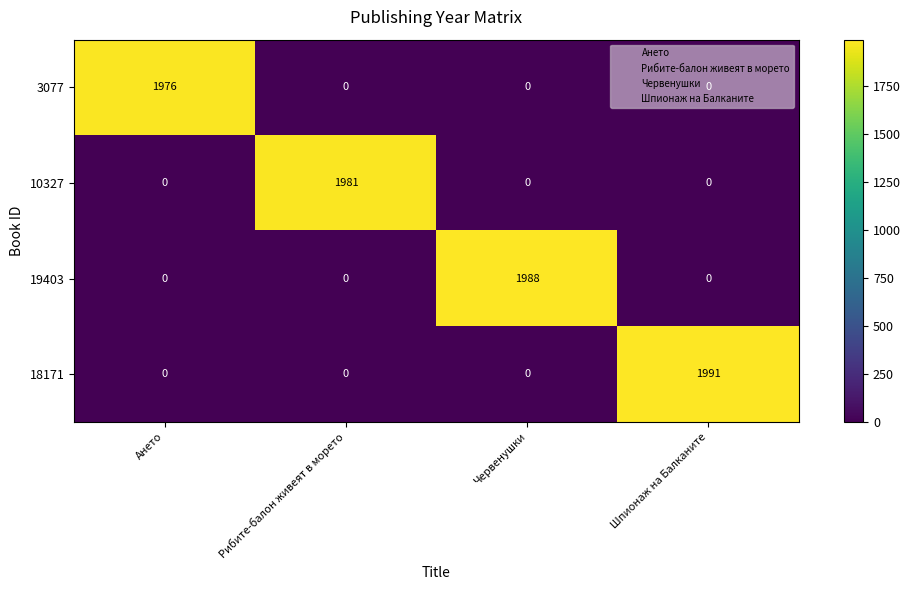

Count the 3077 values in the range 0 to 1976.

4